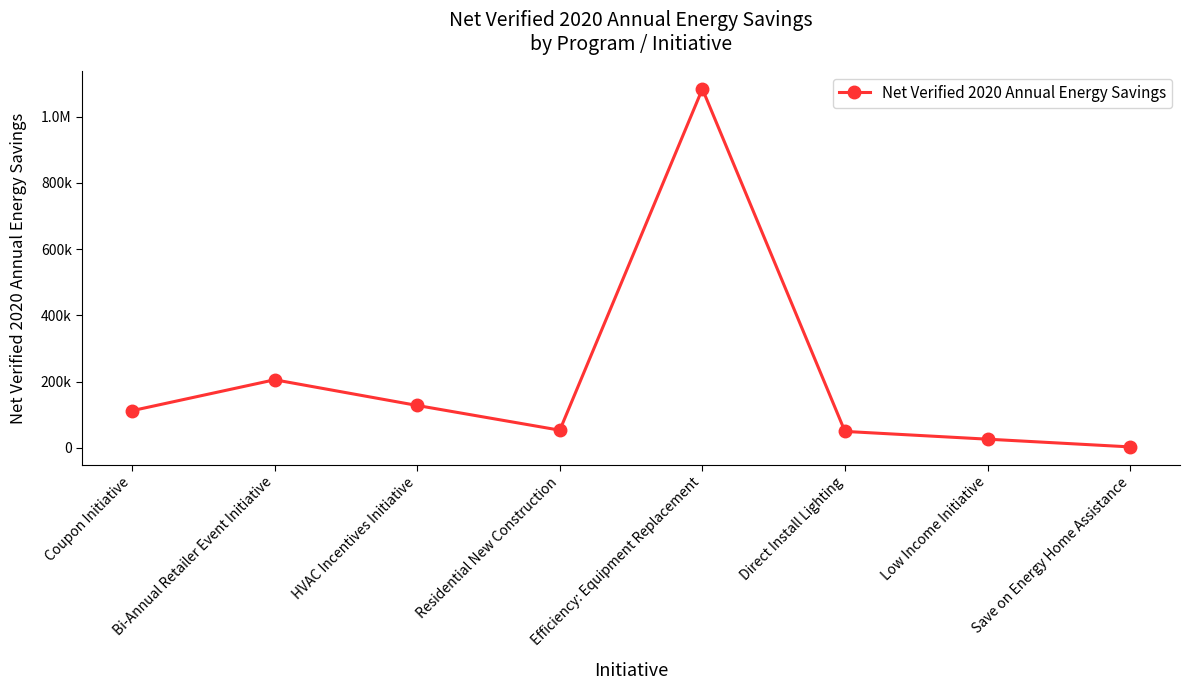

What position from the right is Direct Install Lighting?

3